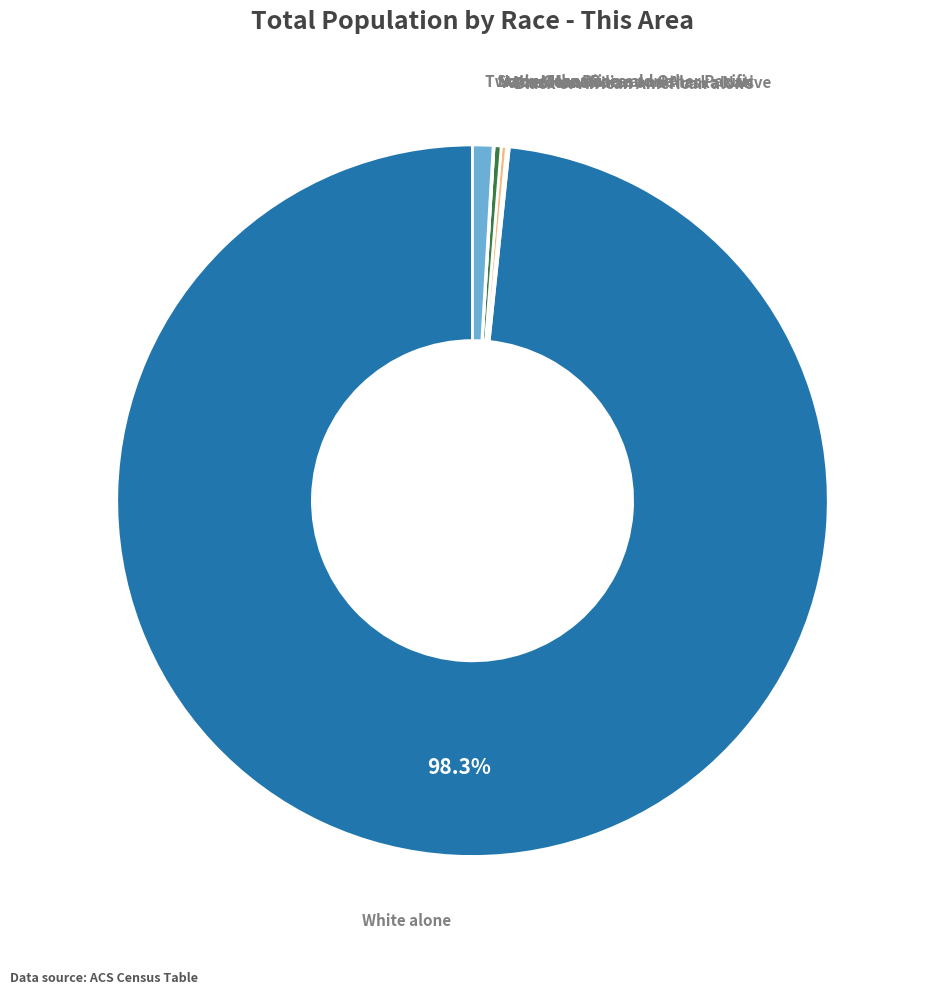

What is the largest slice in the pie chart?

White alone